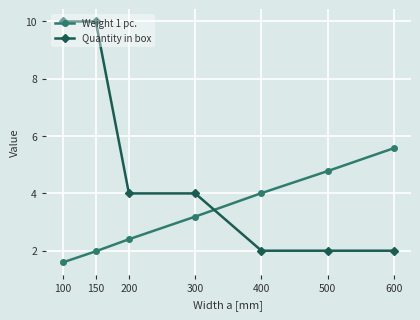

What is the minimum value shown in the chart?

1.6